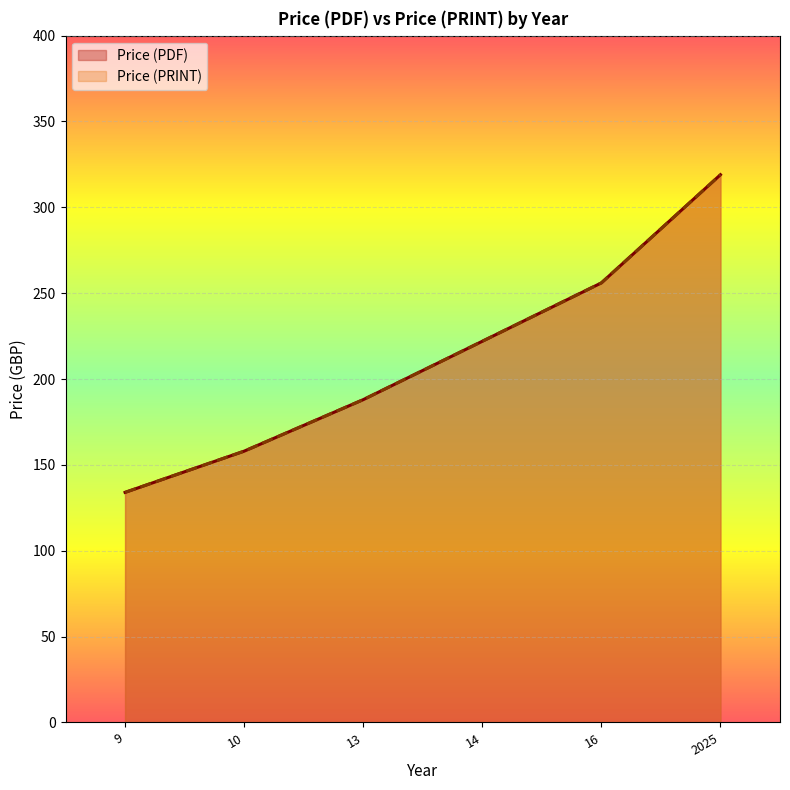

True or false: Price (PRINT) and Price (PDF) intersect in this chart.

False